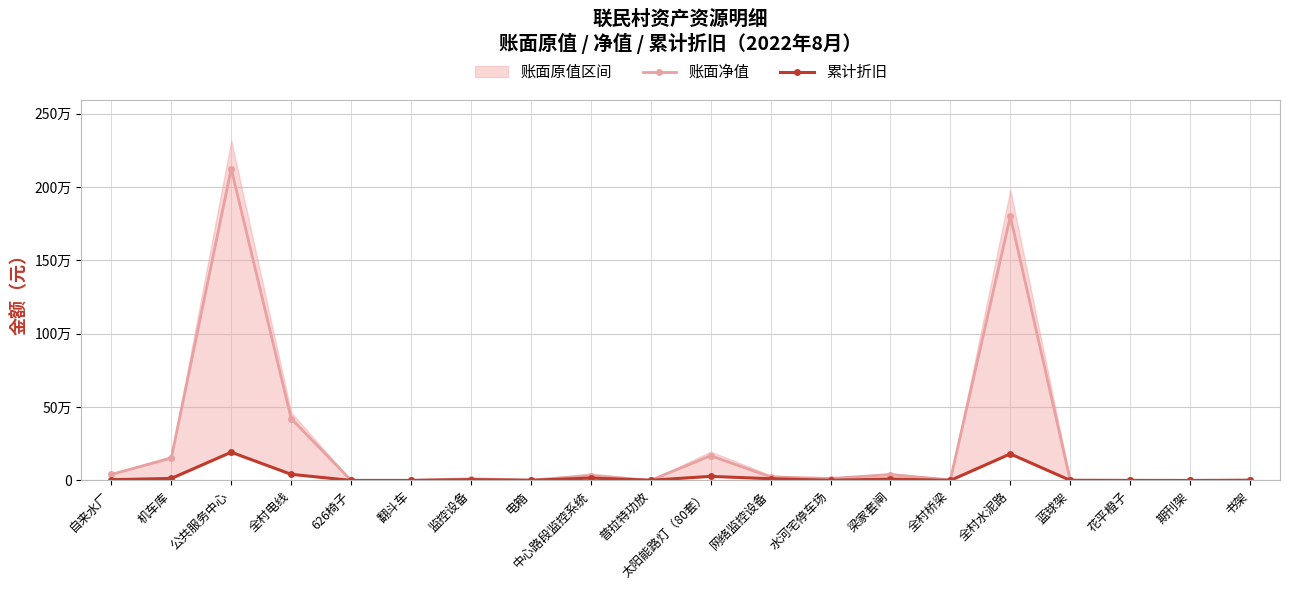

What is the value of the 账面净值 point at the 6th from the left?

555.2